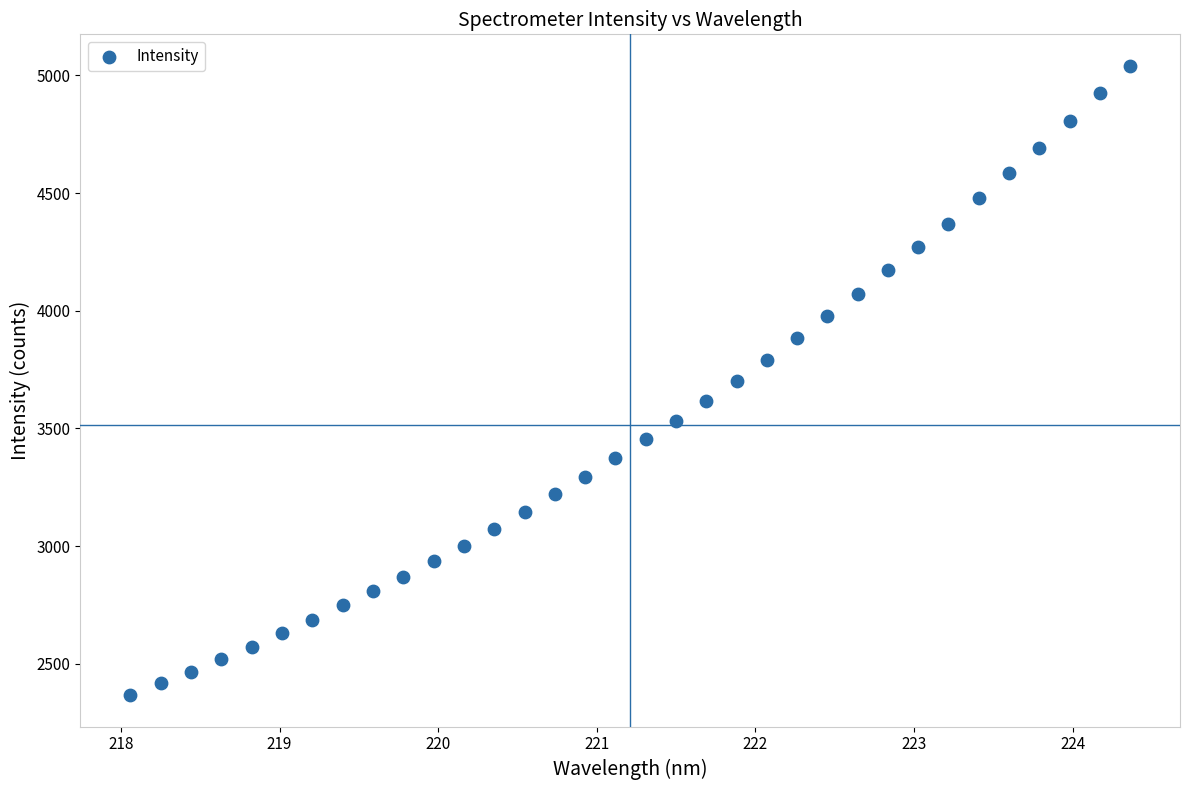

What is the range of X values (max minus min)?

6.3